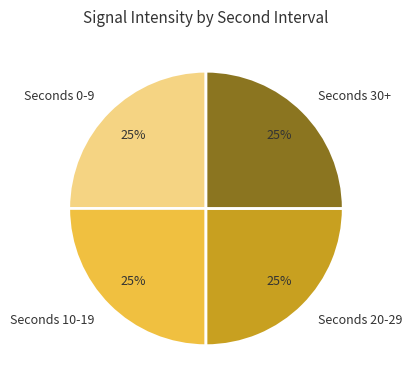

Is there a majority slice in this chart?

No